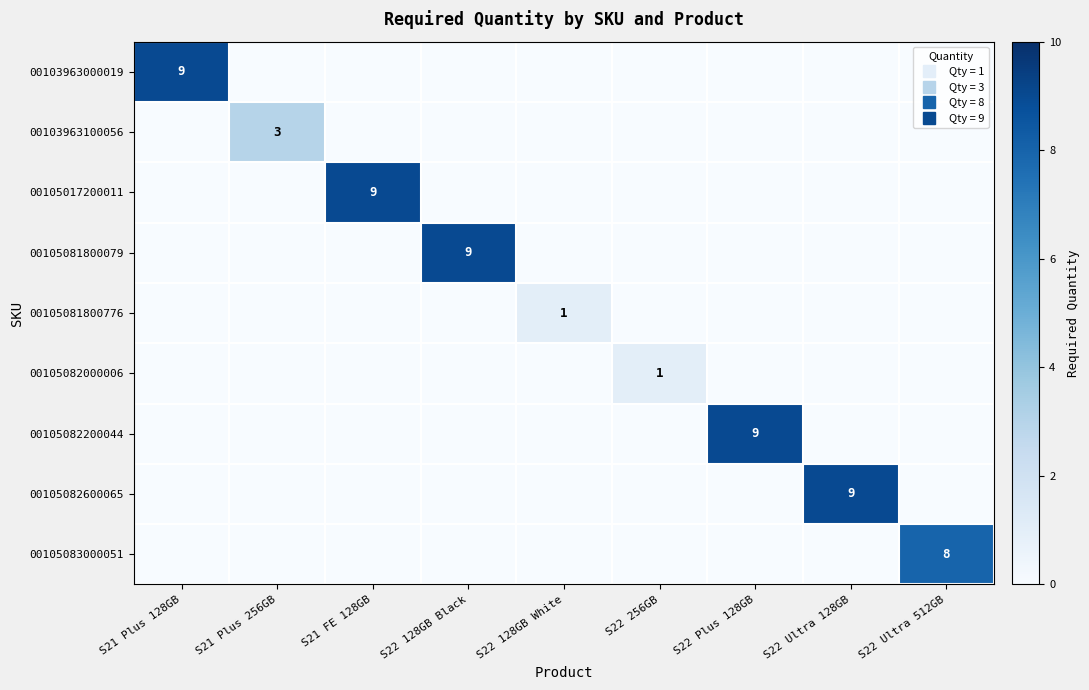

How many data points does each series have?

9